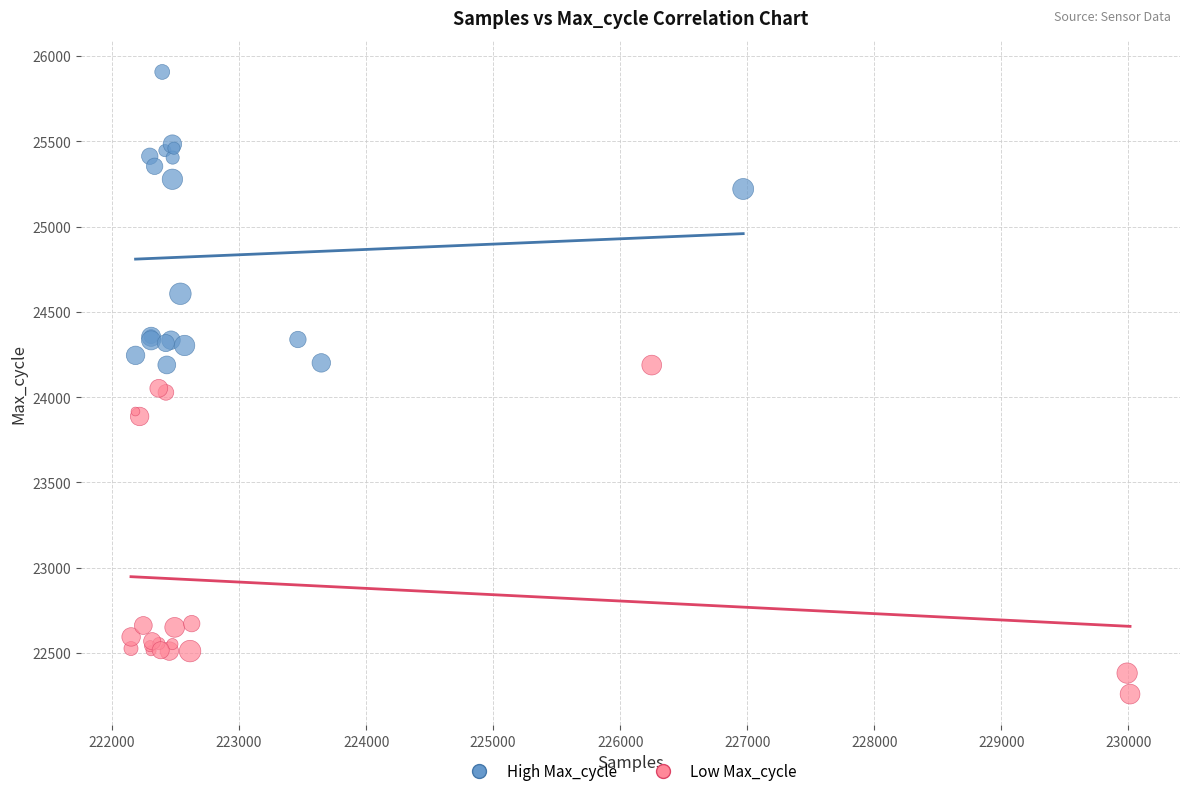

Which series reaches the minimum Y coordinate?

Low Max_cycle